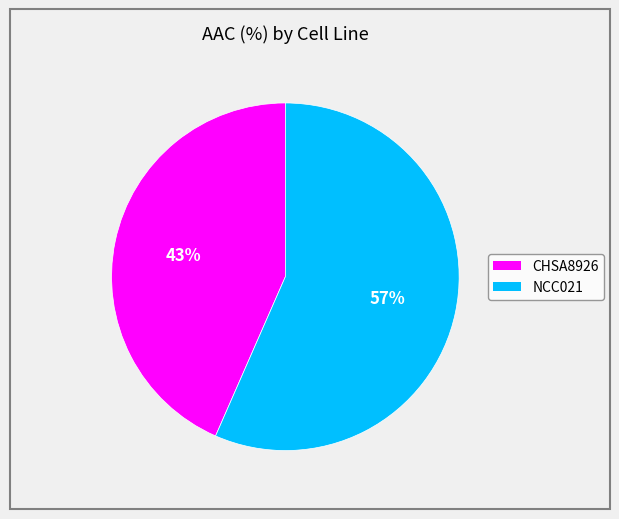

Is it true that CHSA8926 is 55% of the pie?

False